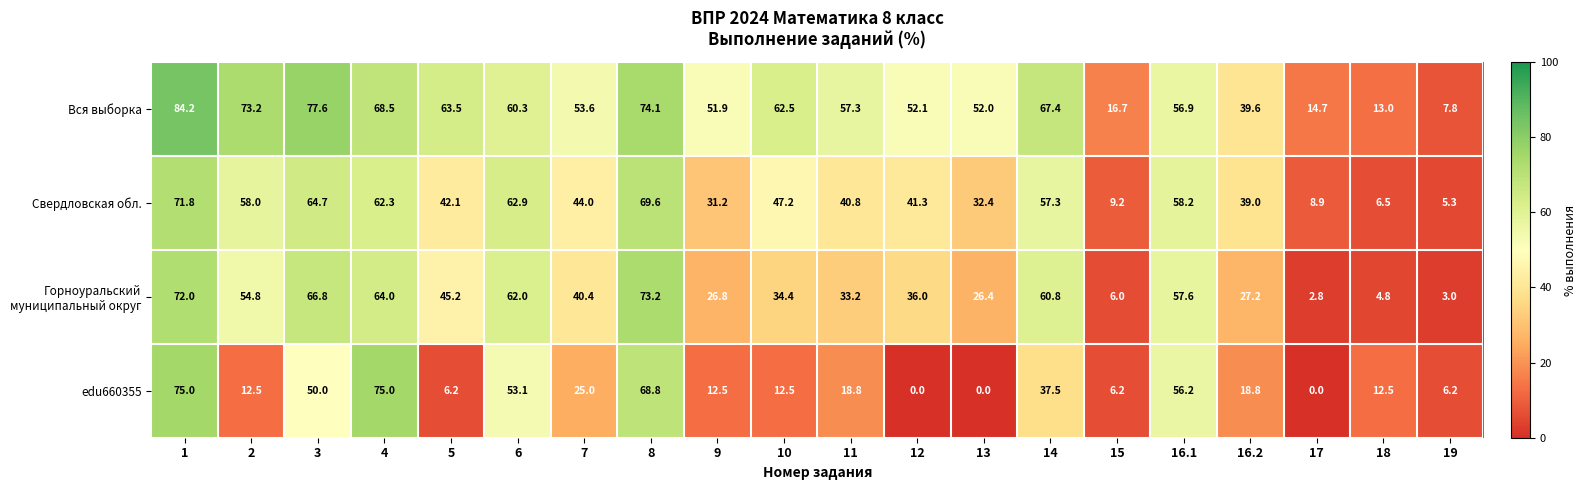

Between 12 and 14, which series saw the biggest shift?

edu660355